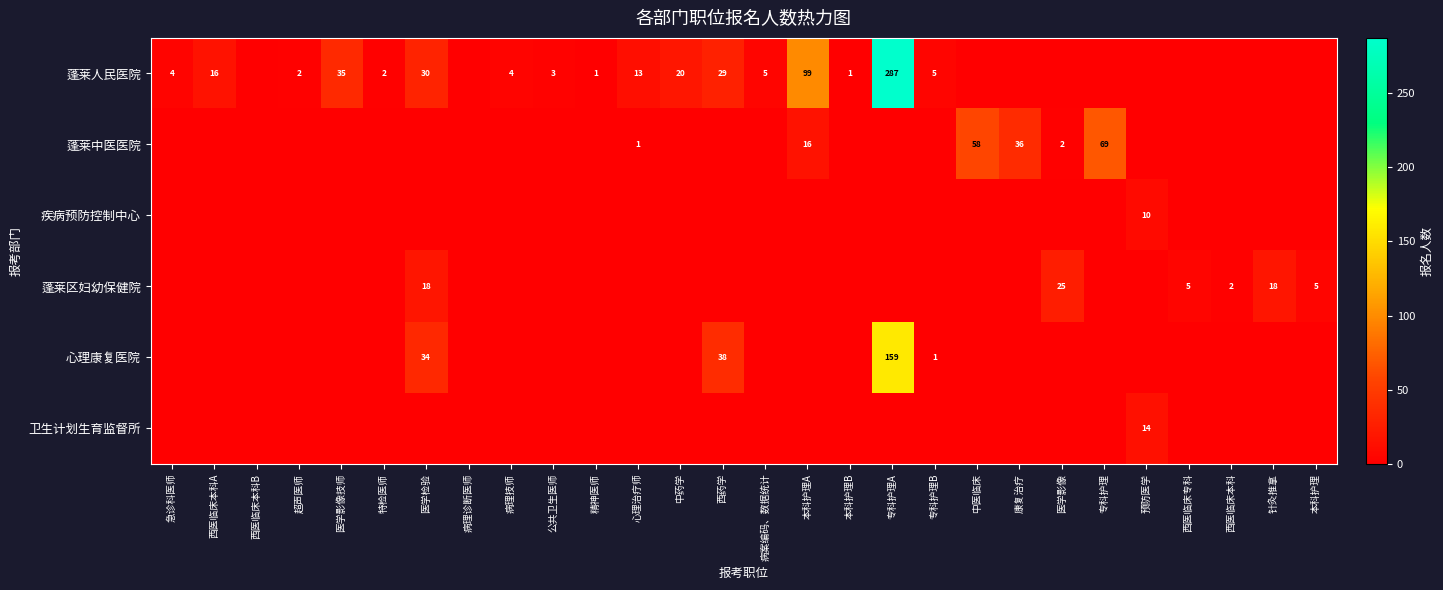

At which category is the sum across all series the highest?

专科护理A